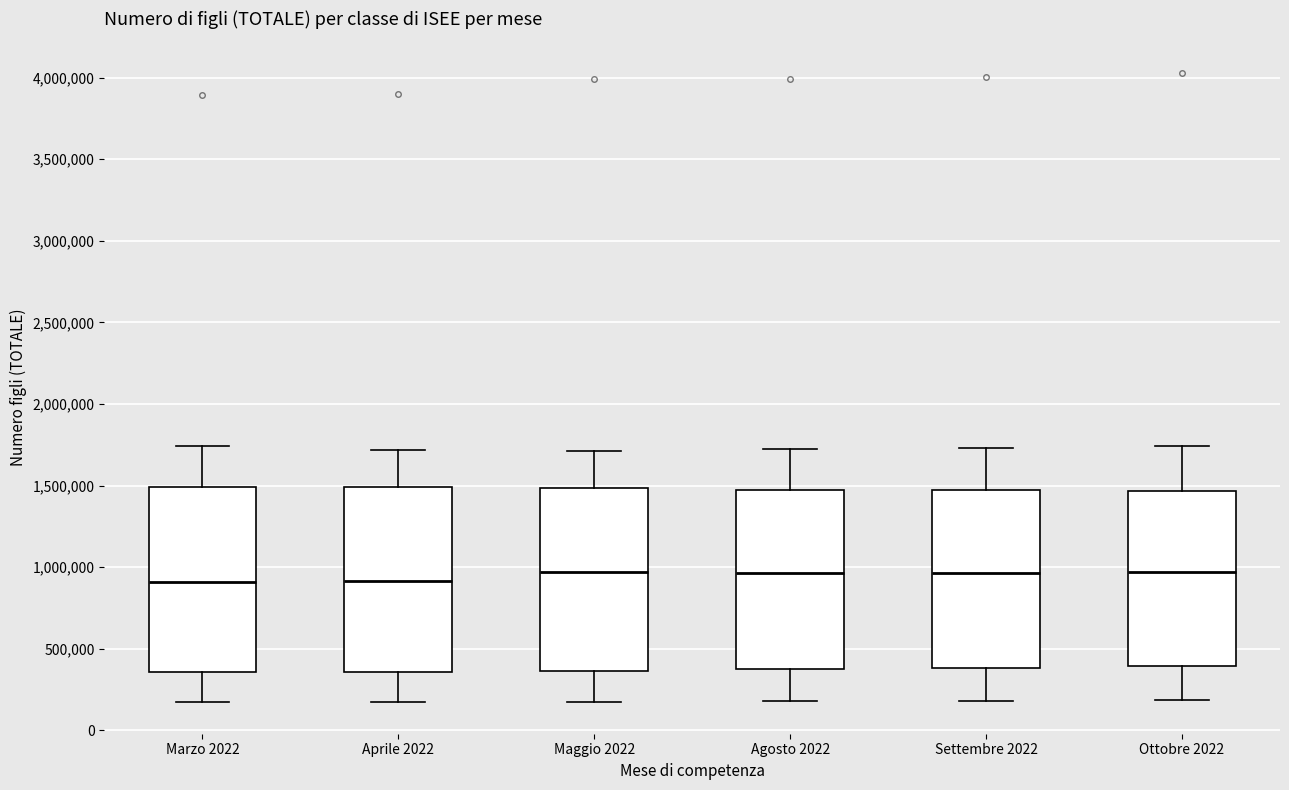

Where does the upper whisker of the box for Marzo 2022 end on the y-axis? The values are not printed on the chart, so give them approximately, as read against the axis.

1750000